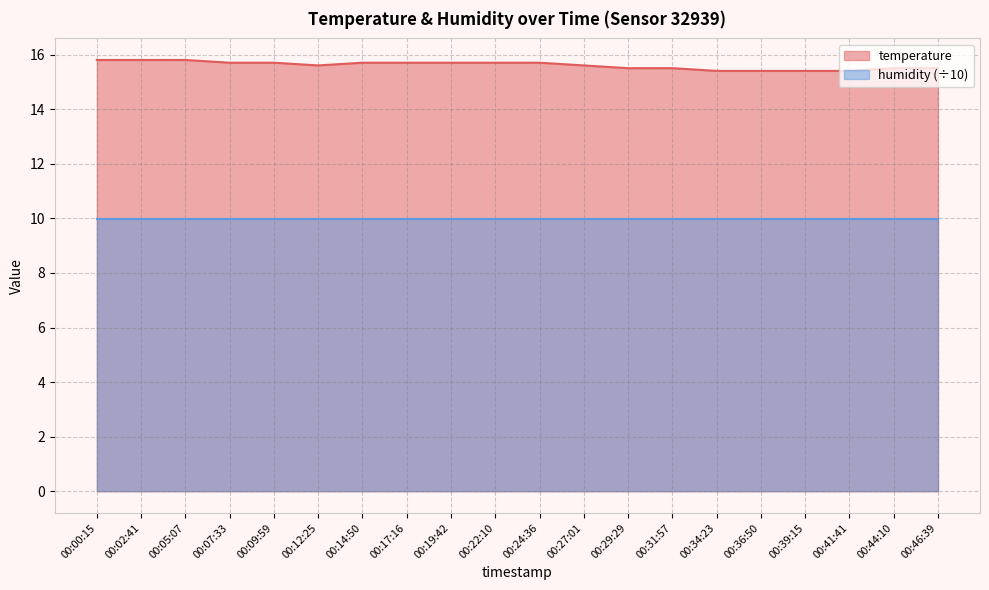

How many points are lower than both their immediate neighbors (excluding endpoints)?

1